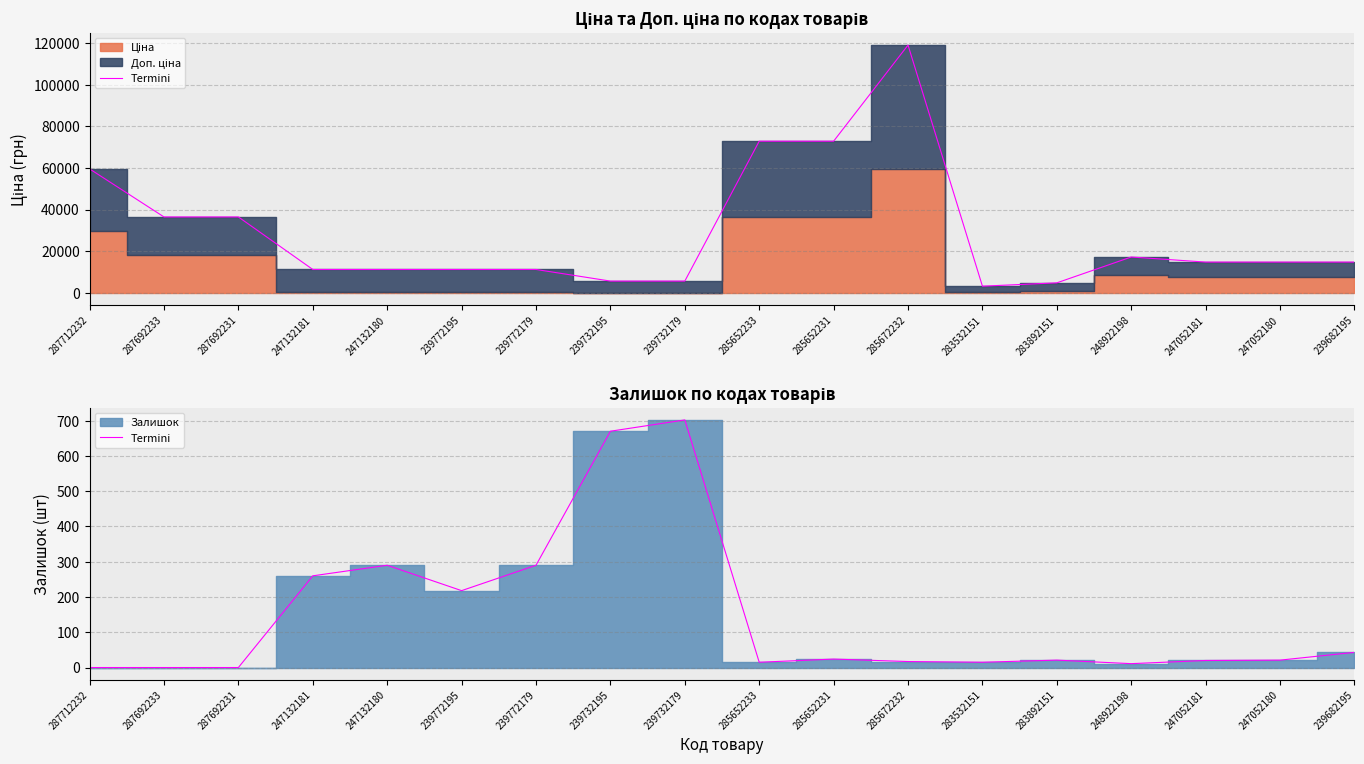

What is the difference between the values at 285652233 and 285652231?

9